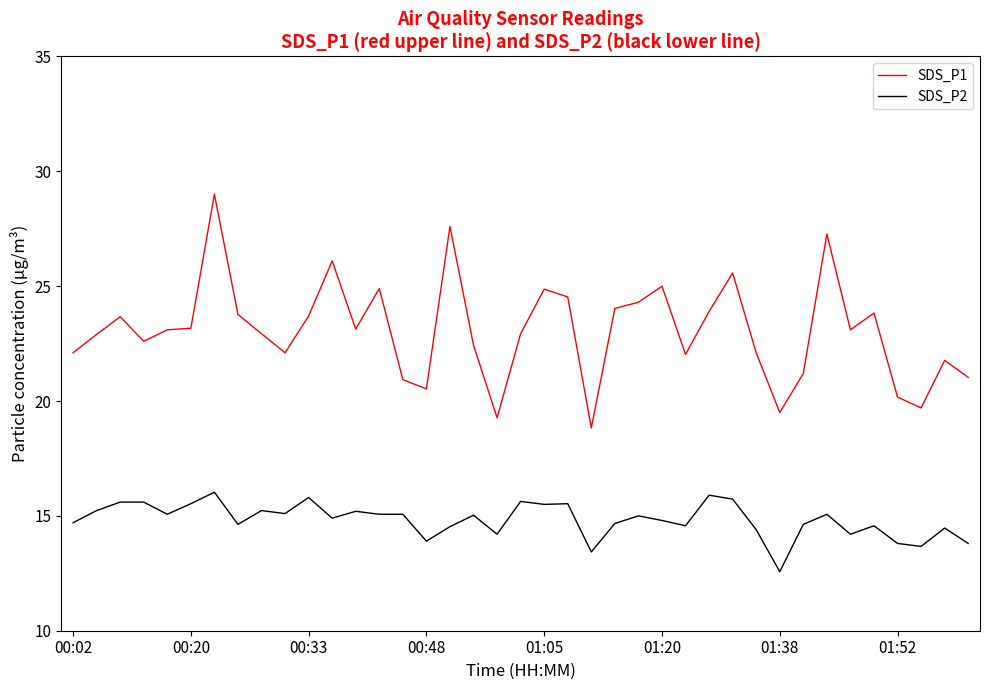

Which series has the widest spread of values?

SDS_P1